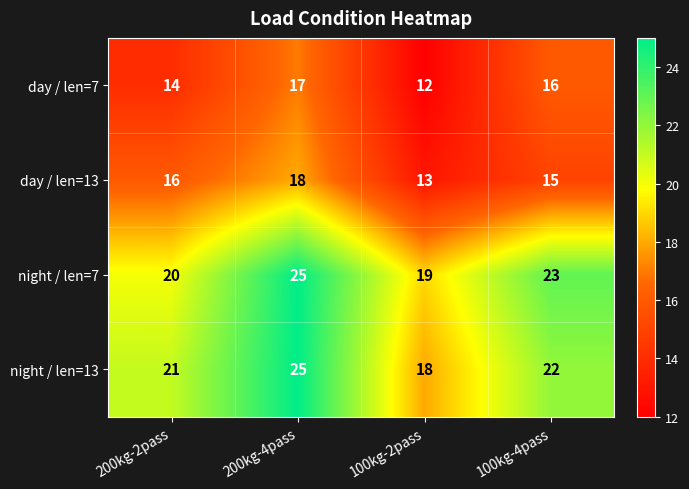

What is the difference between the maximum and minimum values in the night / len=13 series?

7